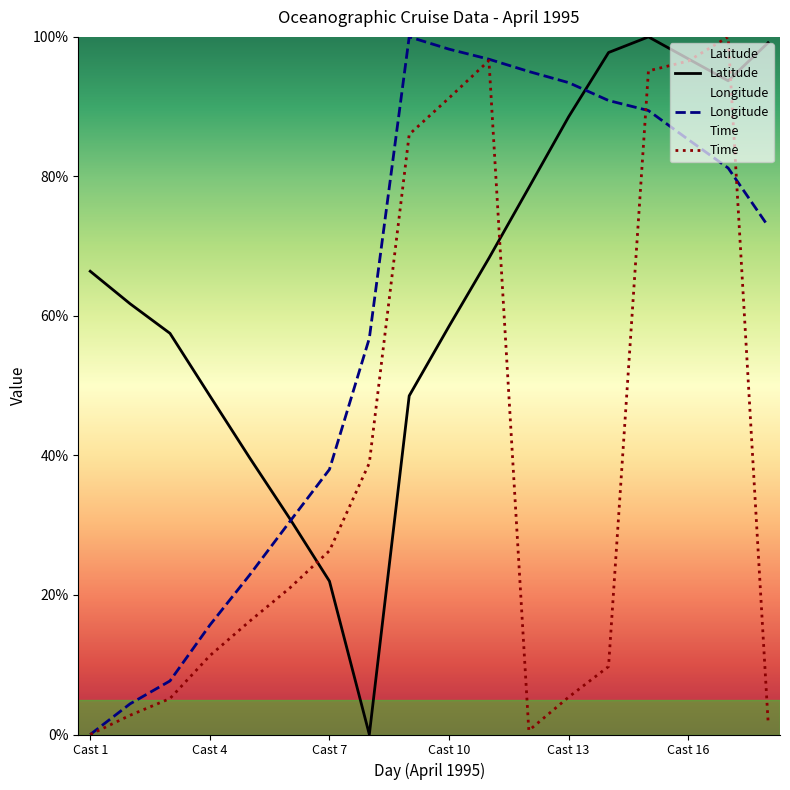

Is it true that Time equals 1.0 at 12?

True